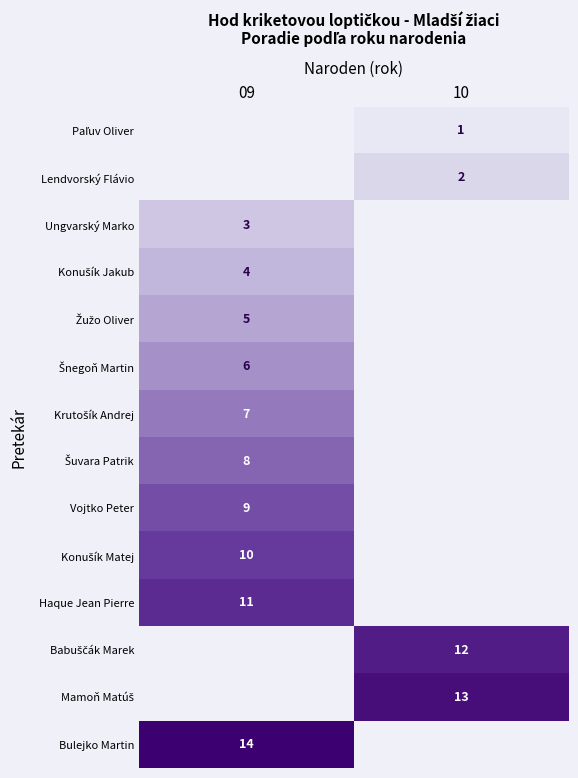

The Ungvarský Marko series shows 1 at 09. True or false?

False